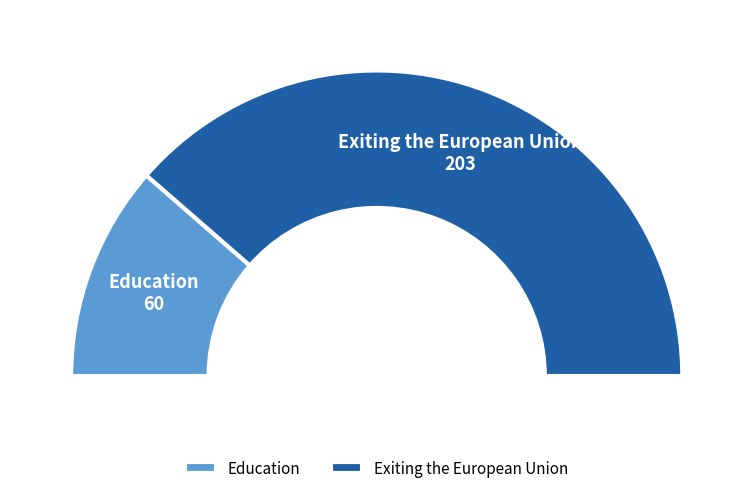

Does Education represent more than half of the total?

No